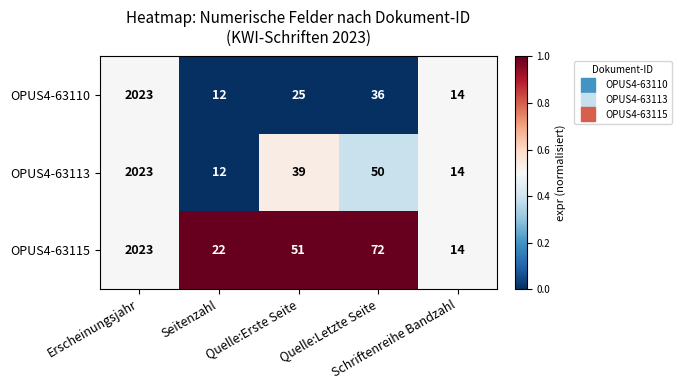

What is the minimum value for OPUS4-63110?

12